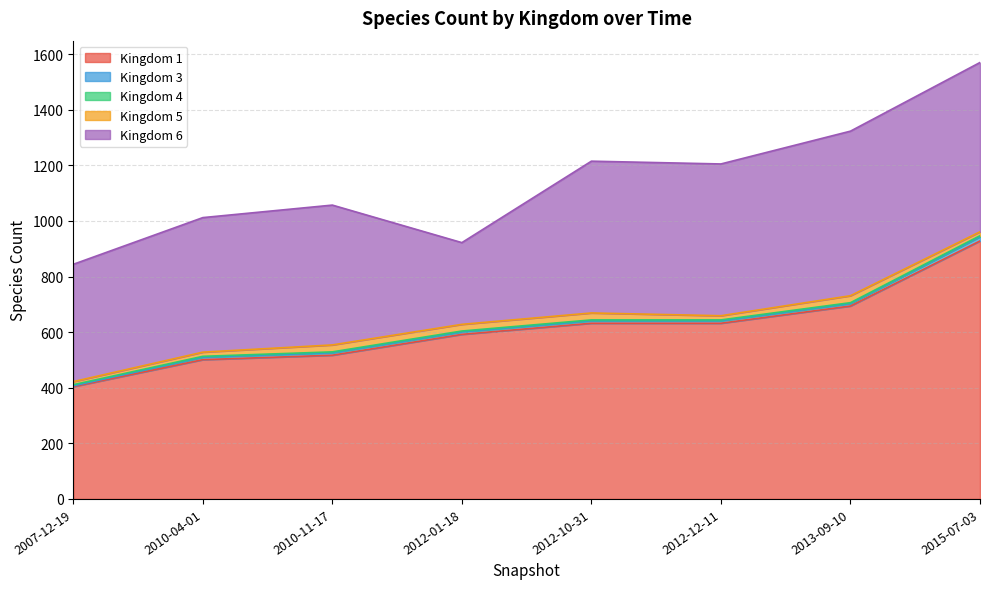

What is the lowest value of the 6 series?

294